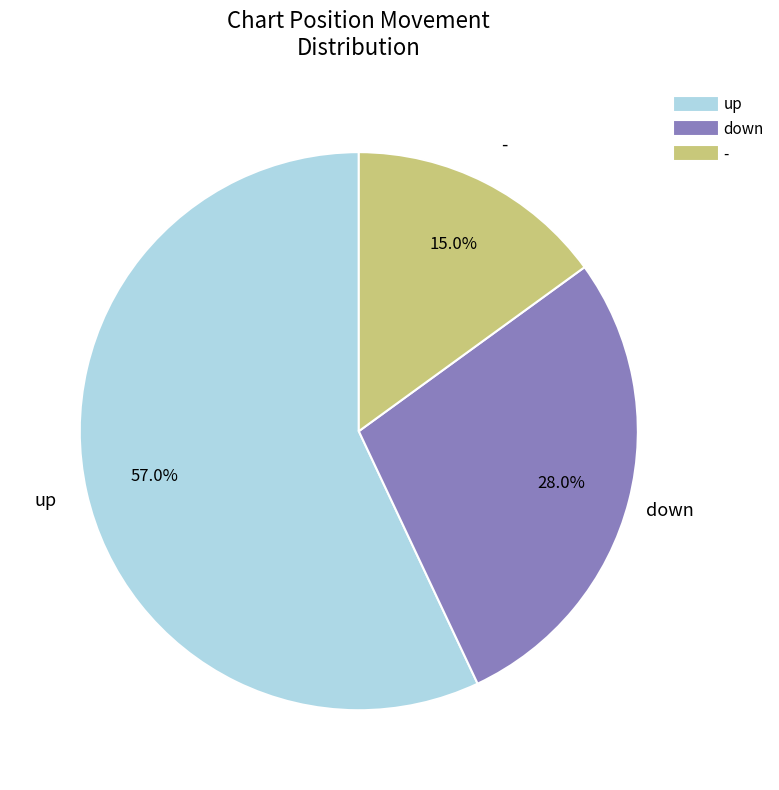

To the nearest percent, what is the average slice percentage?

33%